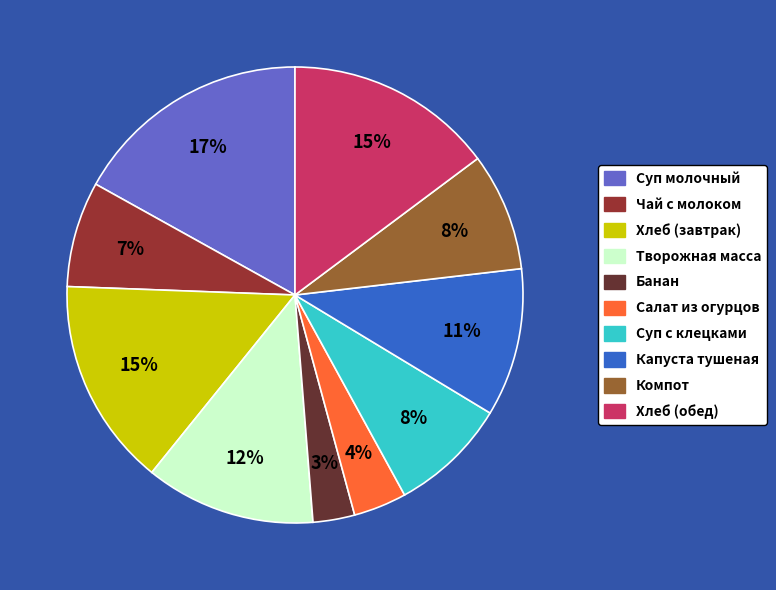

Between Суп молочный and Творожная масса, which is larger?

Суп молочный